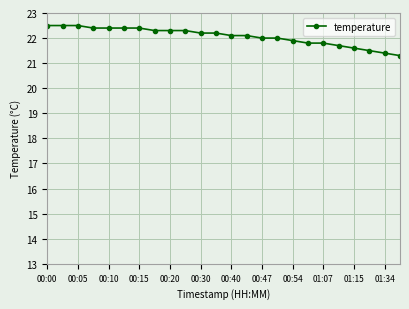

What is the maximum value shown in the chart?

22.5